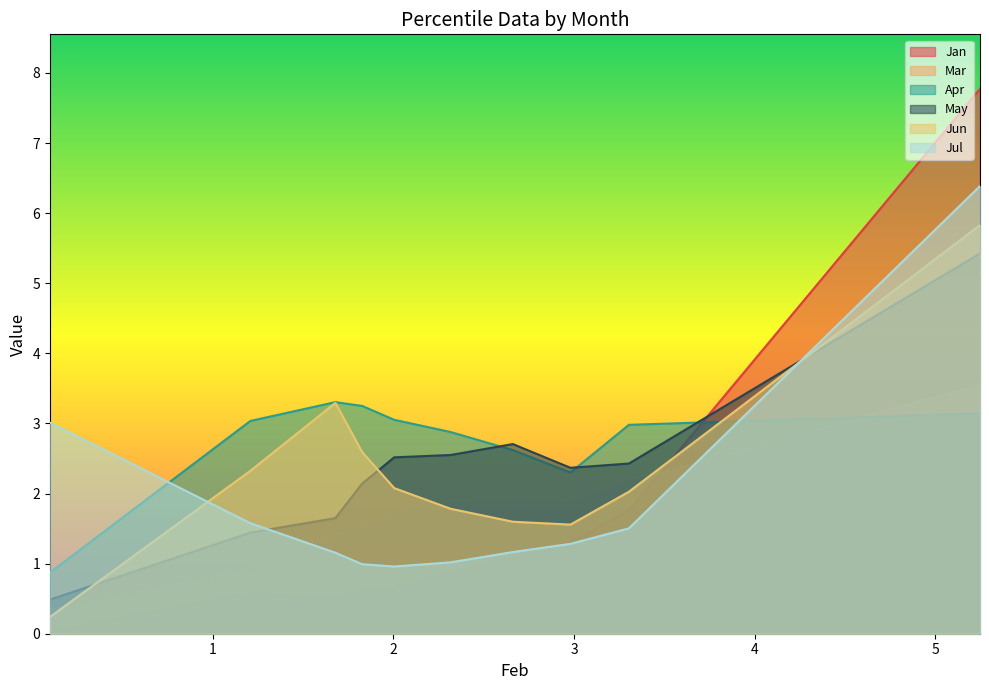

How many data points does each series have?

10